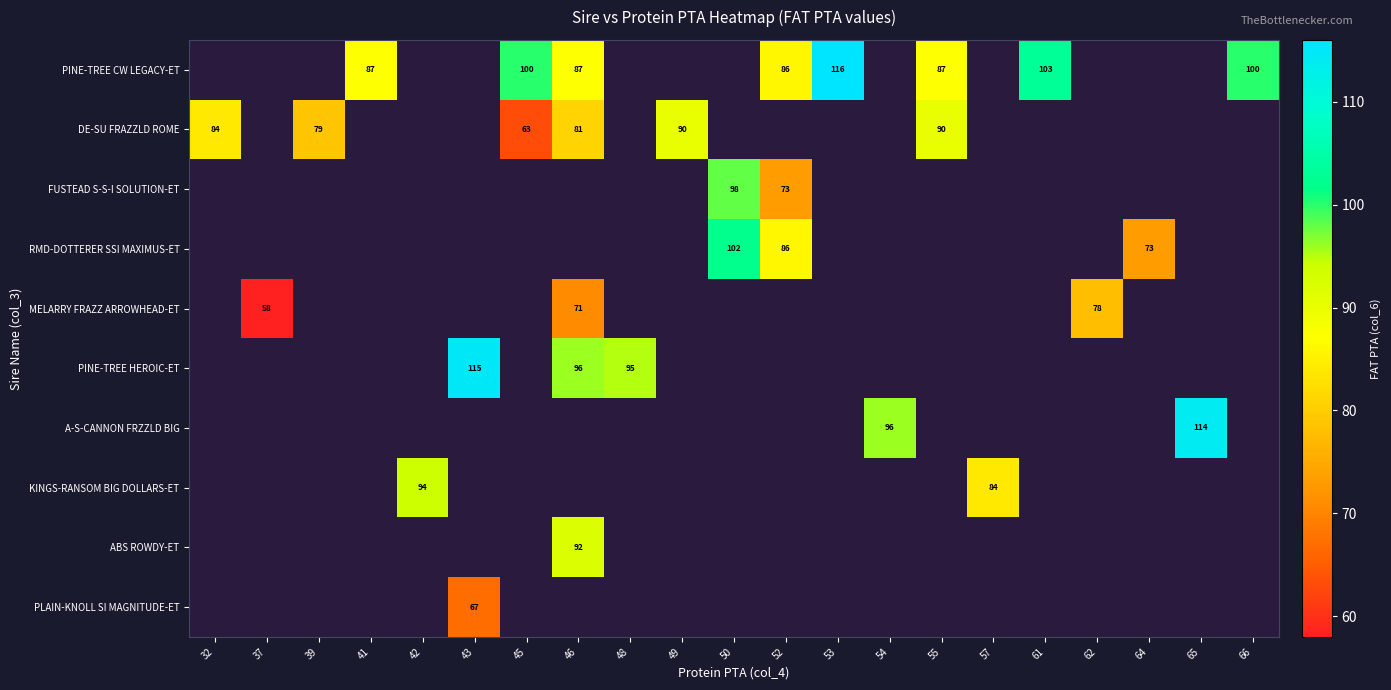

Count the number of data series in this chart.

10